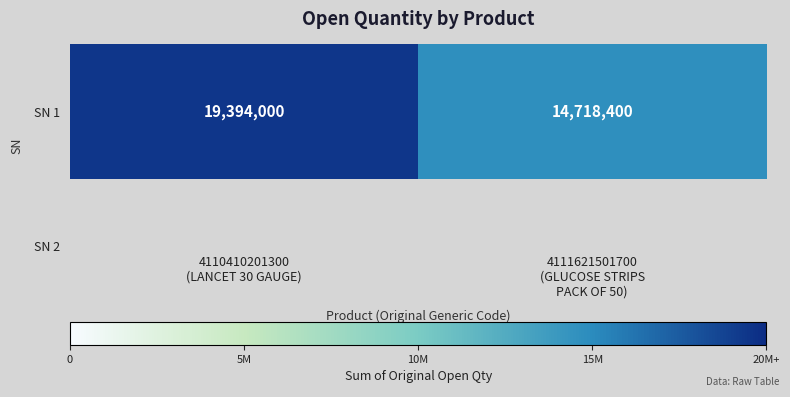

List the labels in order of value, smallest first.

4111621501700
(GLUCOSE STRIPS
PACK OF 50), 4110410201300
(LANCET 30 GAUGE)